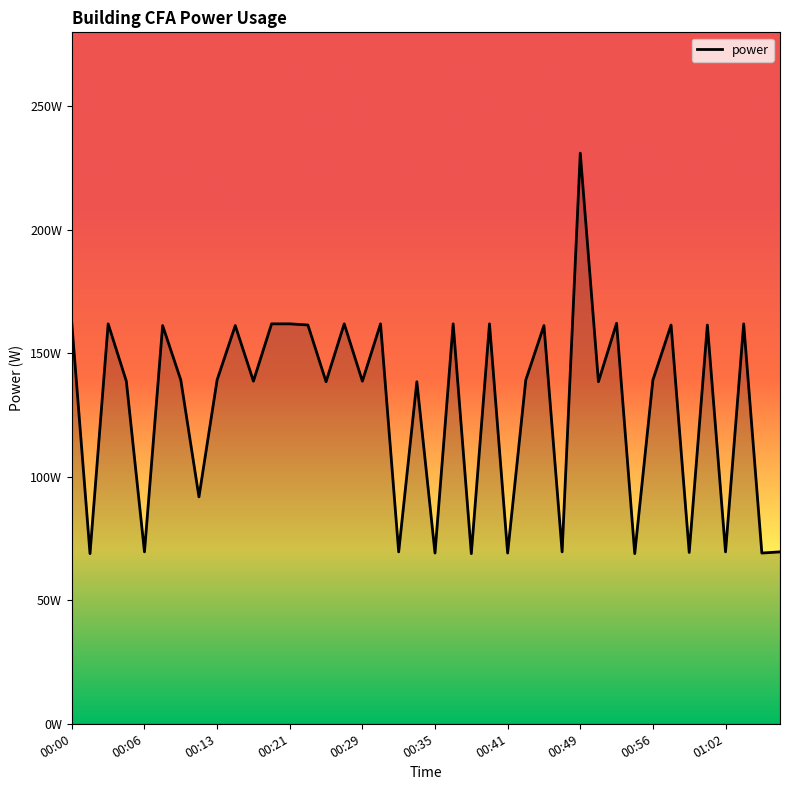

Does the chart display data point markers on the line(s)?

No